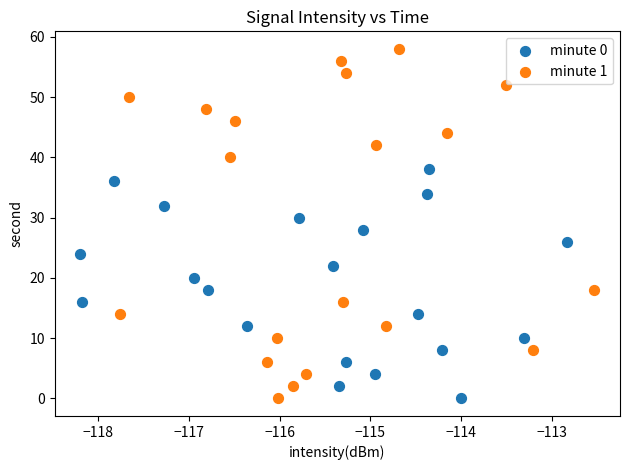

Which series has the widest spread of Y values?

minute 1